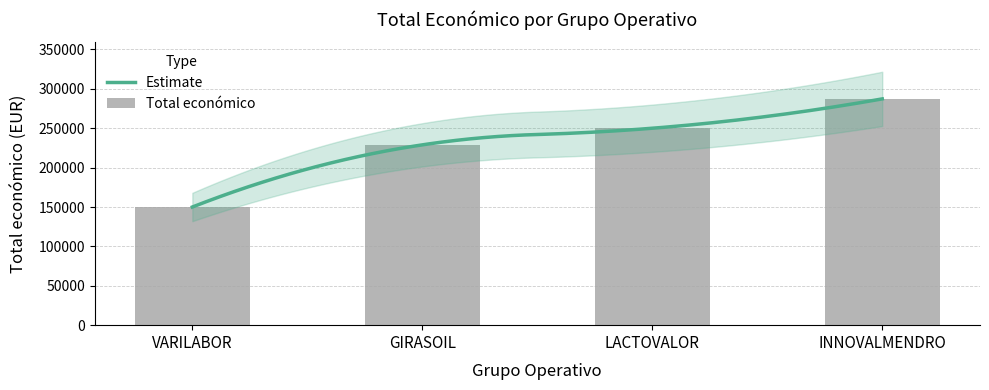

Reading left to right, list all the values displayed in this chart.

150000	228922	250000	287260